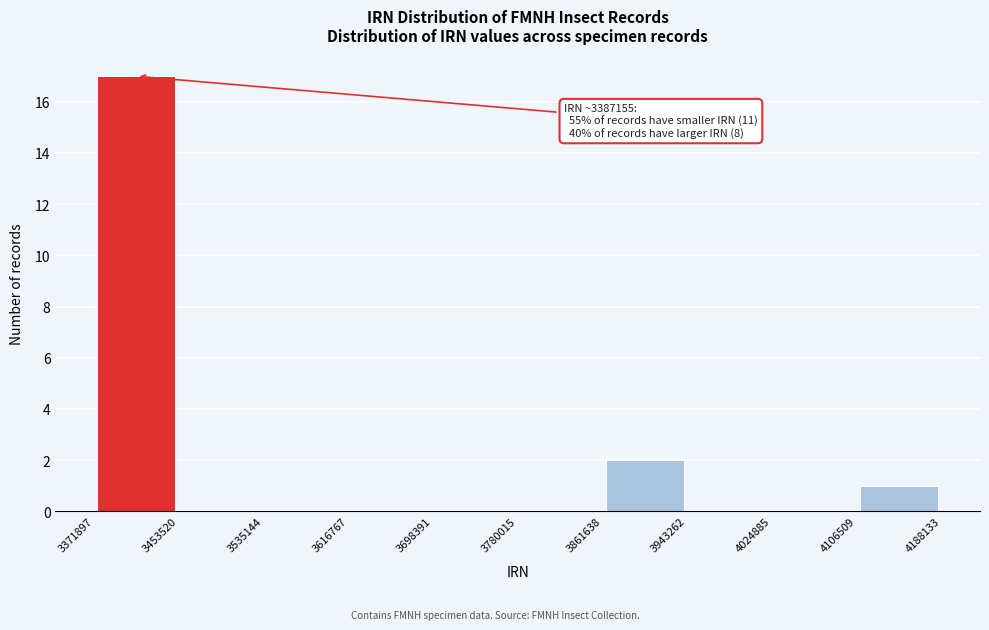

Which range on the x-axis has the tallest bar?

3371897 to 3453520